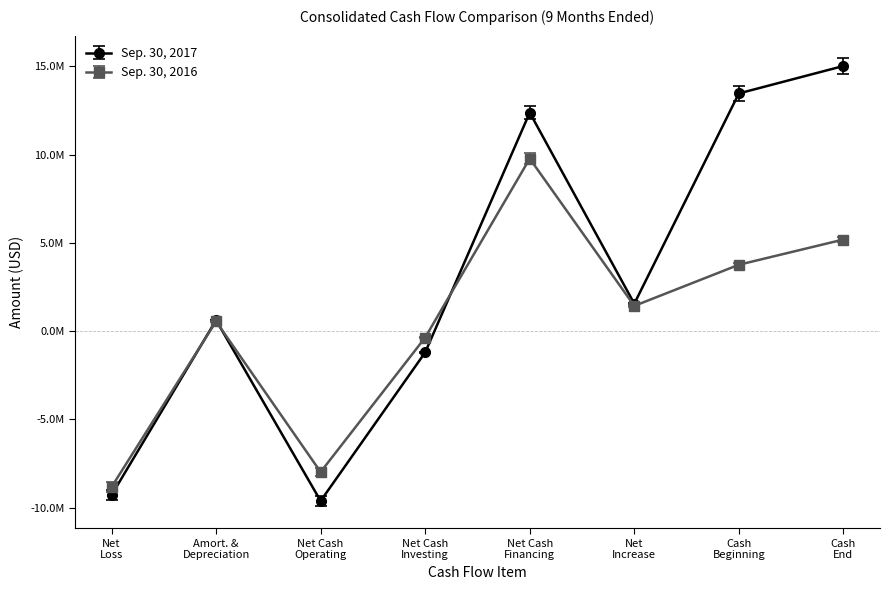

Does the chart display data point markers on the line(s)?

Yes